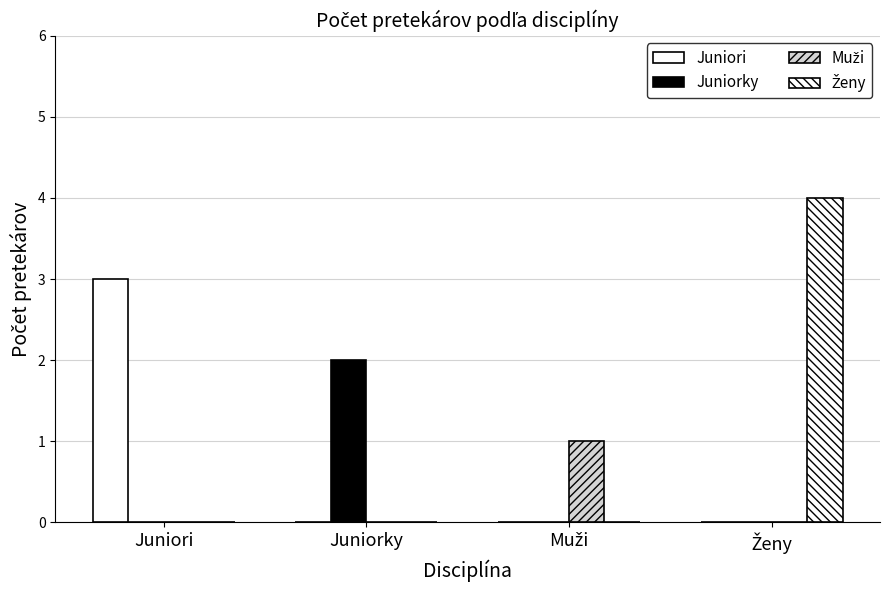

The value of Muži at Ženy is 0. True or false?

False